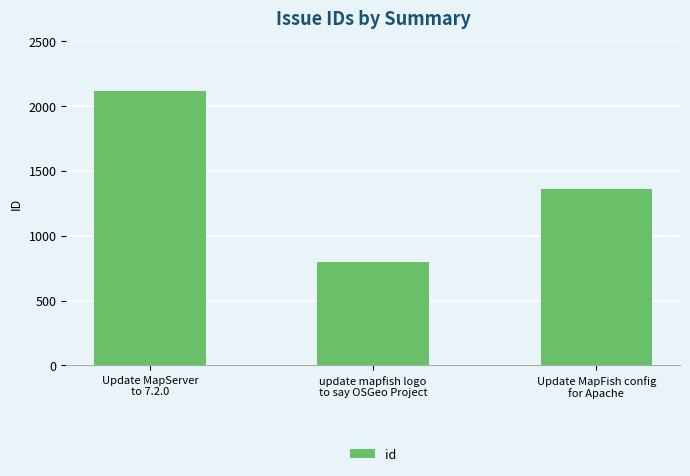

Reading right to left, list all the values displayed in this chart.

1357	794	2118